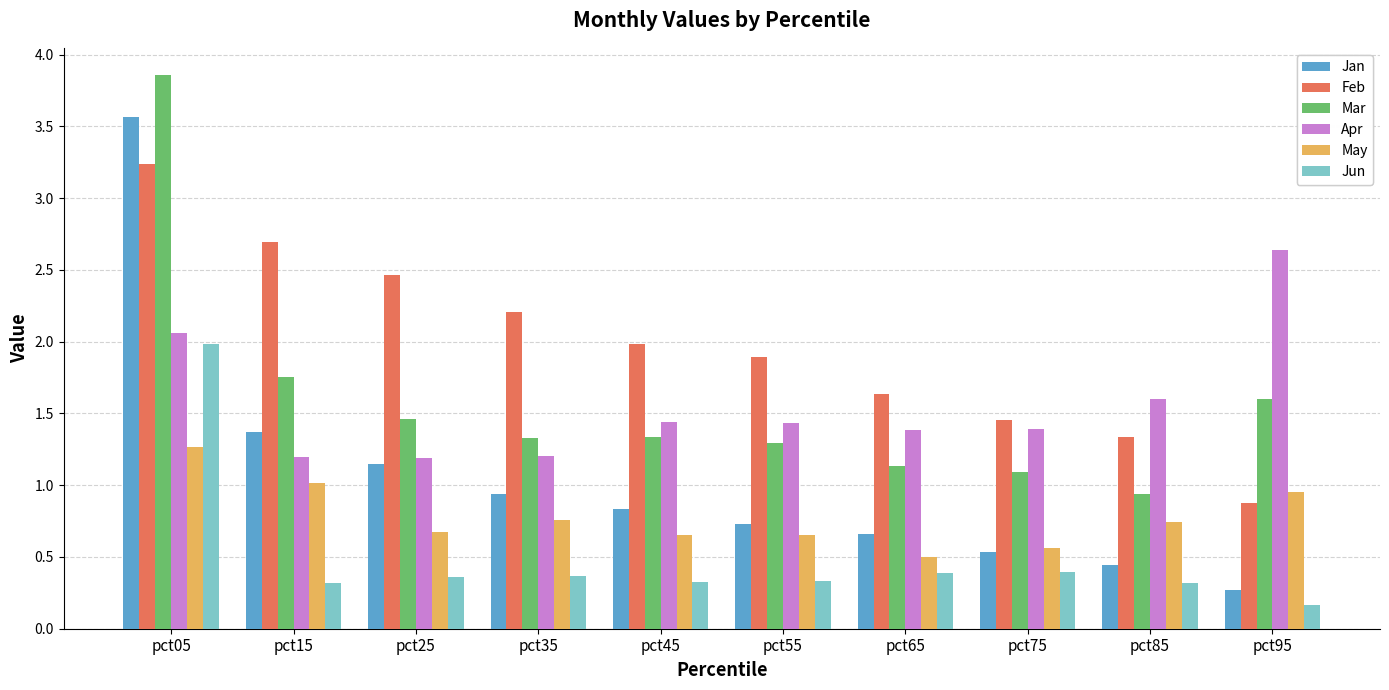

Where is Mar nearest to the value 2?

pct15